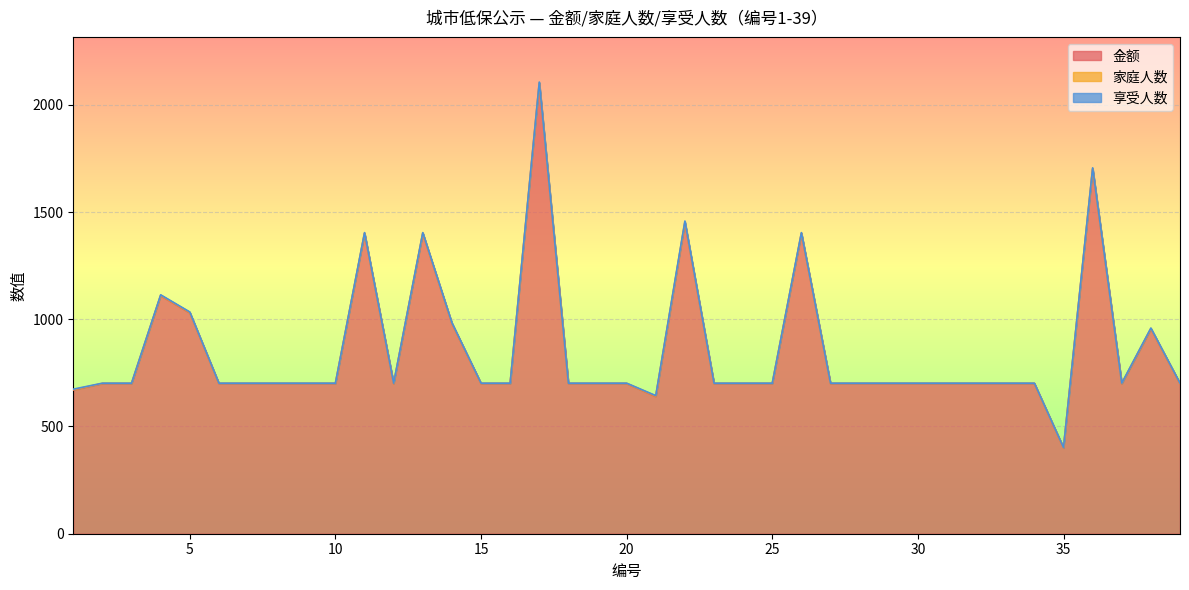

Which category has the highest value in the 金额 series?

17